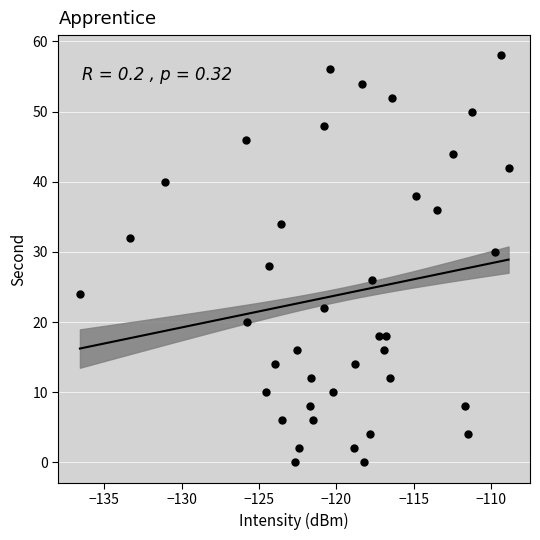

What is the range of Y values (max minus min)?

58